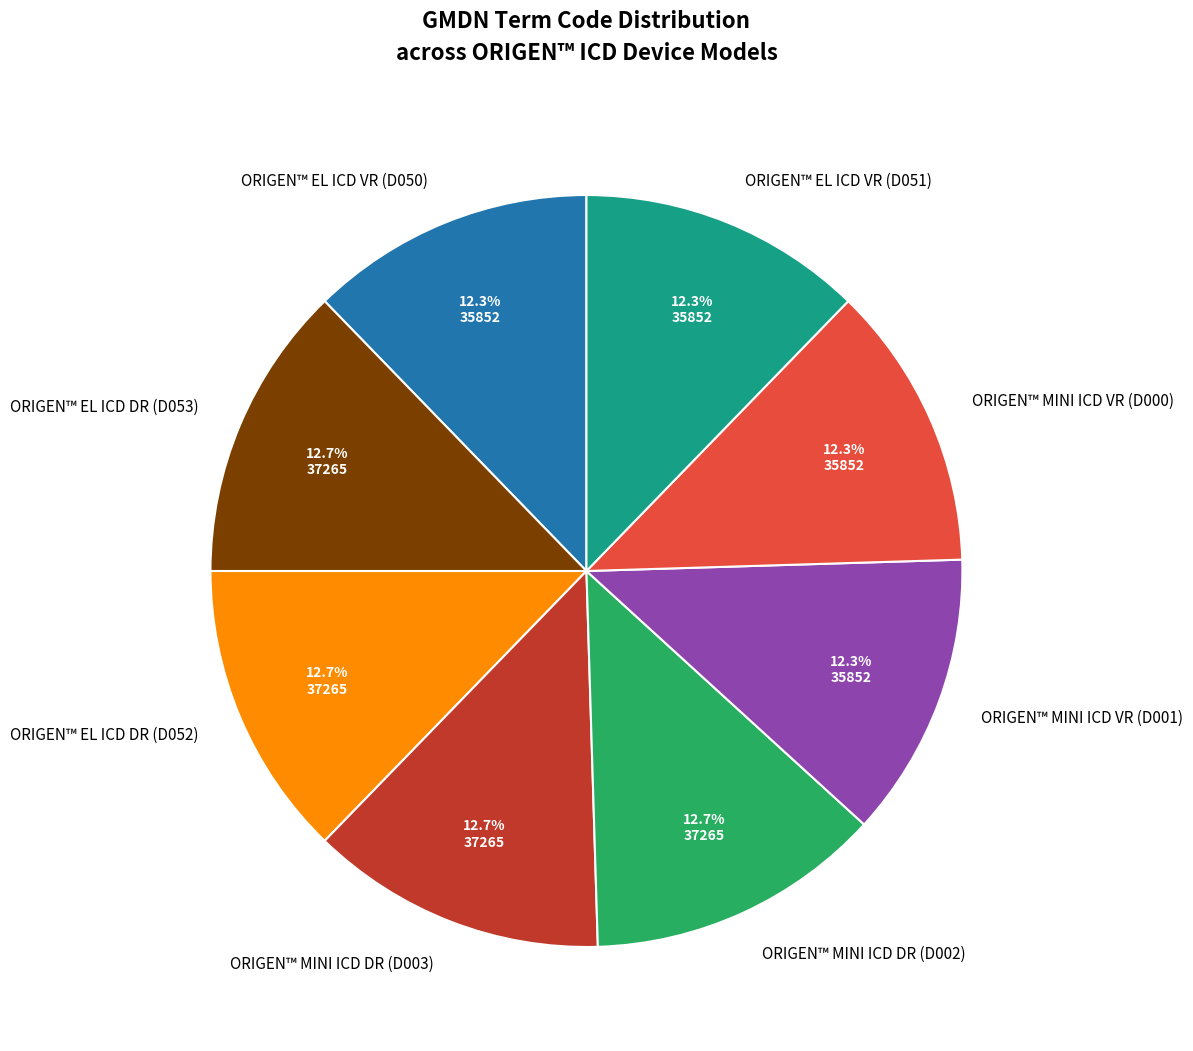

The ORIGEN™ MINI ICD DR (D002) slice represents 23% of the pie. True or false?

False